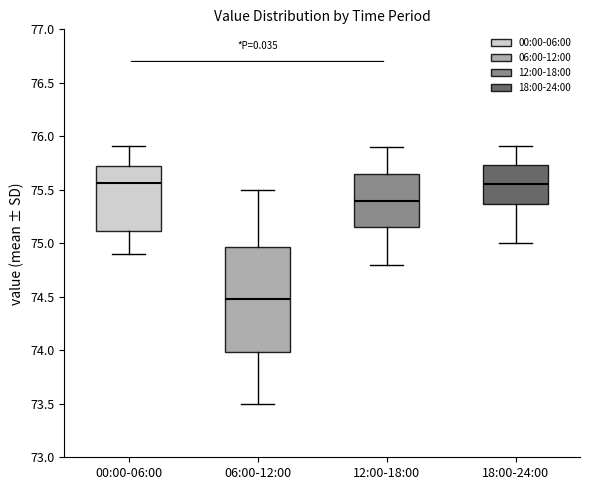

Reading left to right, read every box against the y-axis: the position of its median line, the range the box covers, and the ends of its whiskers. The values are not printed on the chart, so give them approximately, as read against the axis.

00:00-06:00: median 75.55, box 75.10 to 75.70, whiskers 74.90 to 75.90
06:00-12:00: median 74.50, box 74.00 to 74.95, whiskers 73.50 to 75.50
12:00-18:00: median 75.40, box 75.15 to 75.65, whiskers 74.80 to 75.90
18:00-24:00: median 75.55, box 75.35 to 75.75, whiskers 75.00 to 75.90